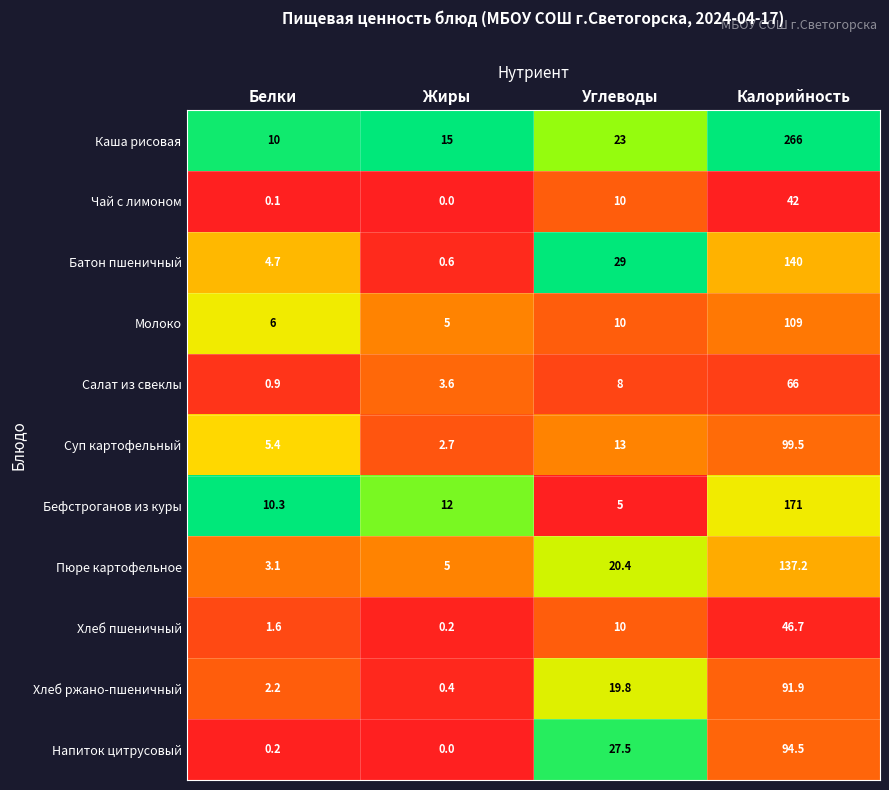

Is it true that Чай с лимоном equals 13.5 at Жиры?

False